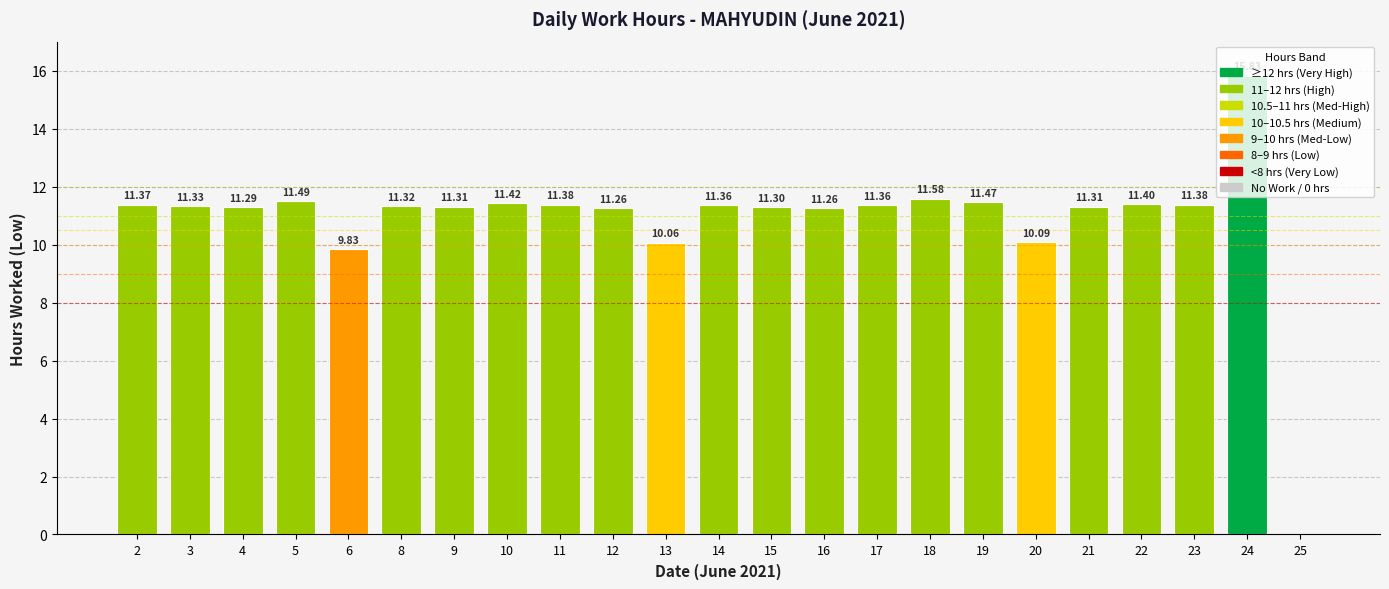

How many series are shown in this chart?

1